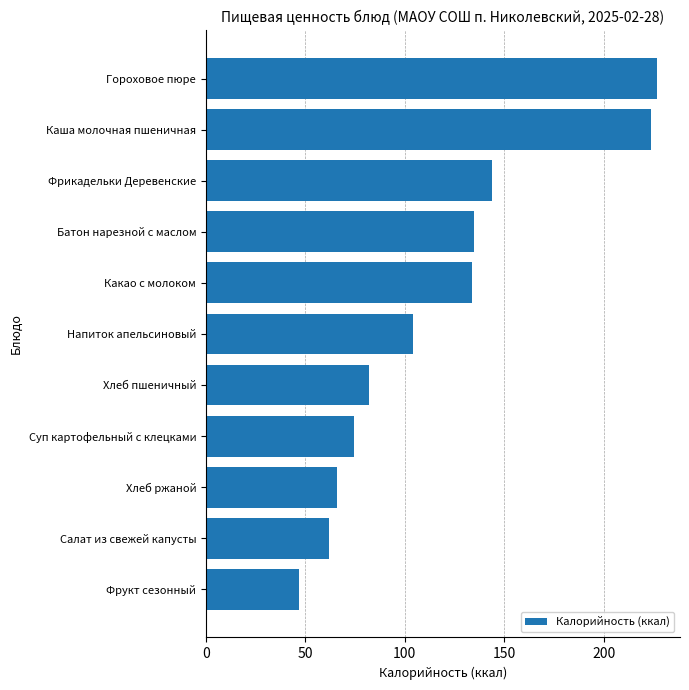

What is the label of the 4th bar from the bottom?

Суп картофельный с клецками